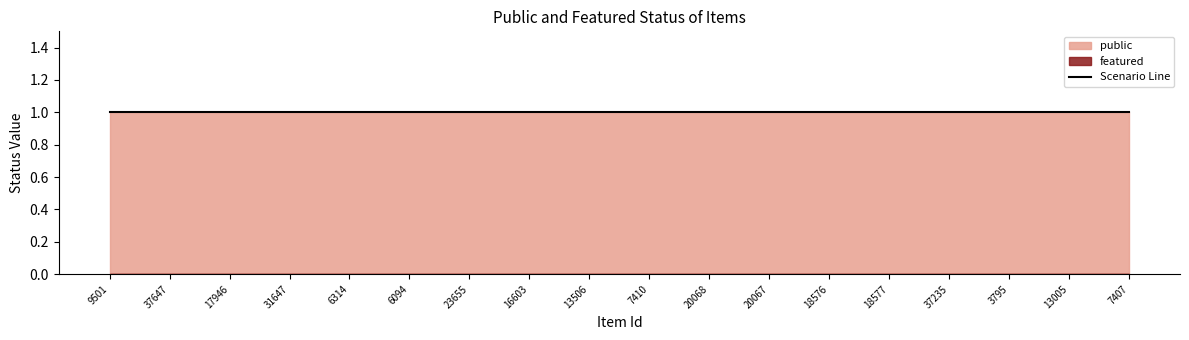

True or false: public and featured cross at least once.

False